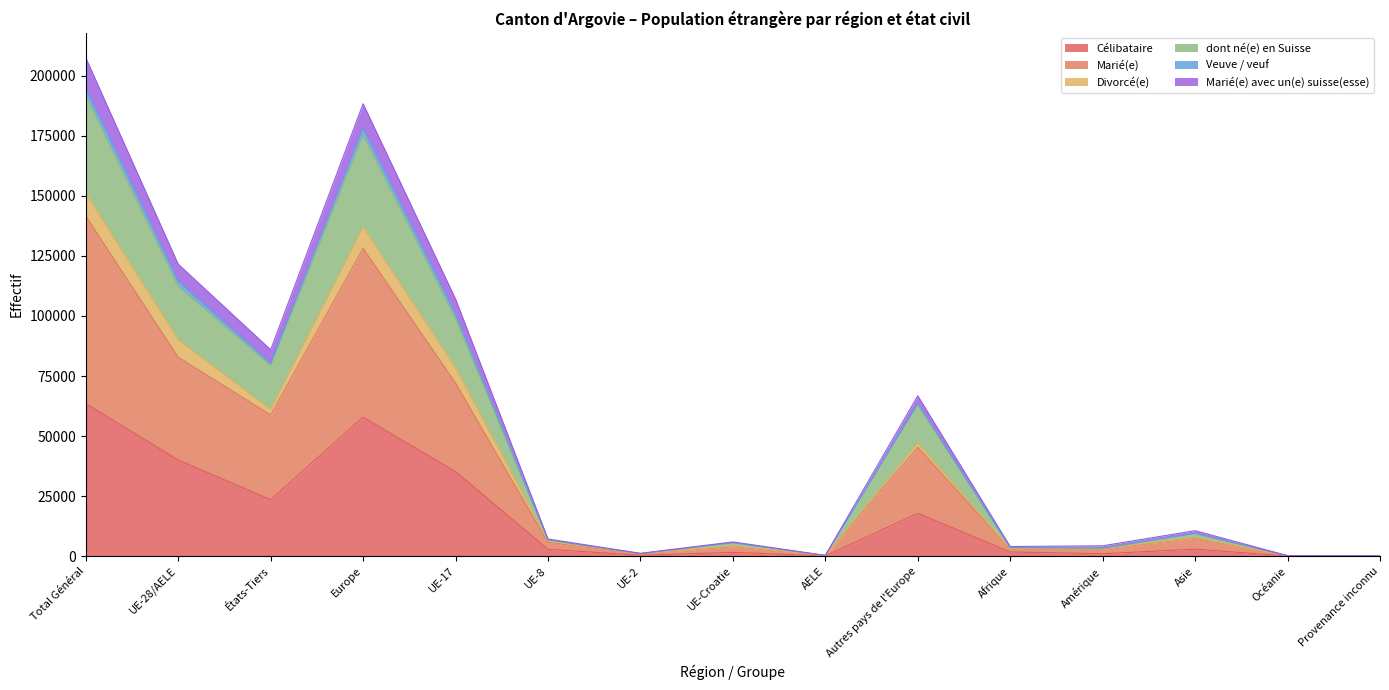

The value of Célibataire at Europe is 76734. True or false?

False